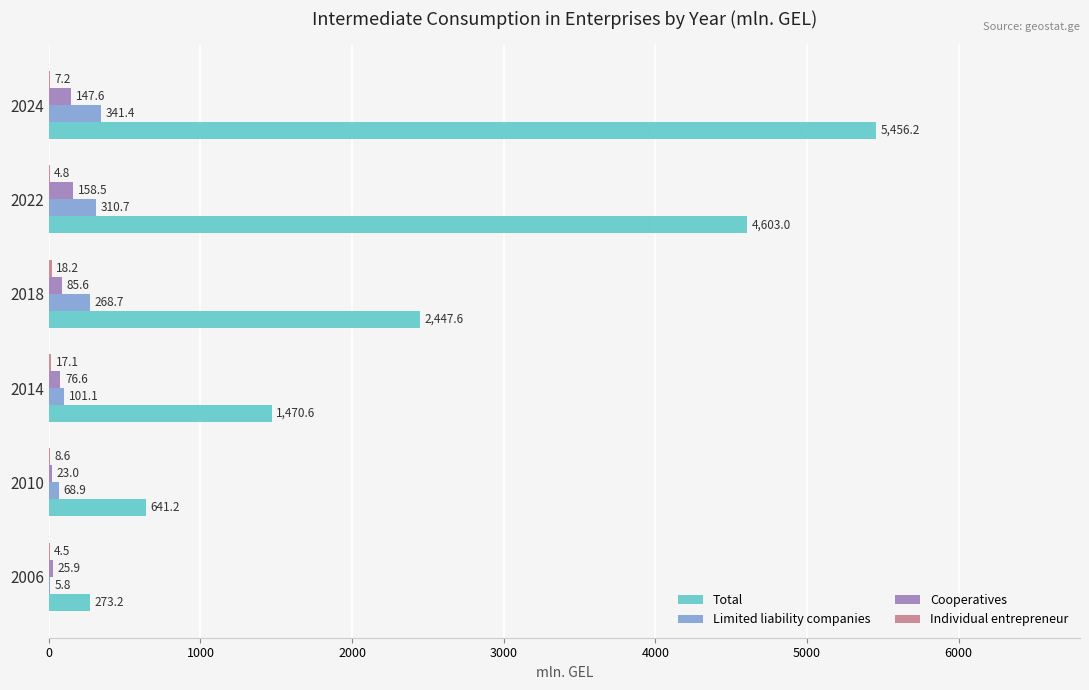

What is the maximum value shown in the chart?

5456.2